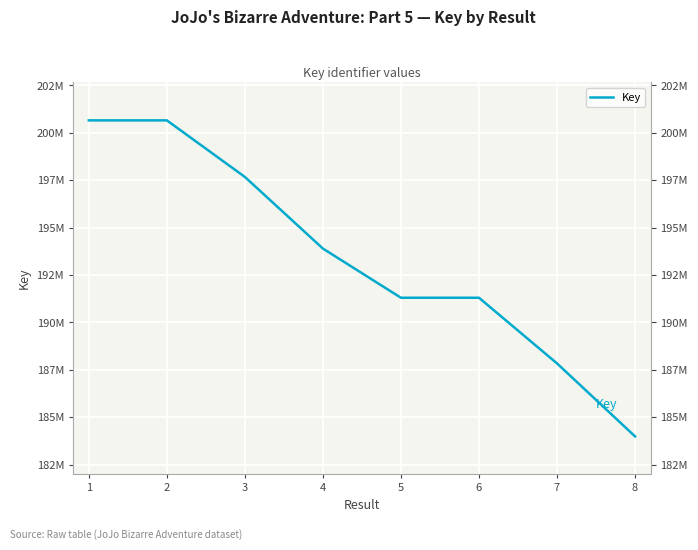

Rank the categories by value from lowest to highest.

8, 7, 5, 6, 4, 3, 1, 2